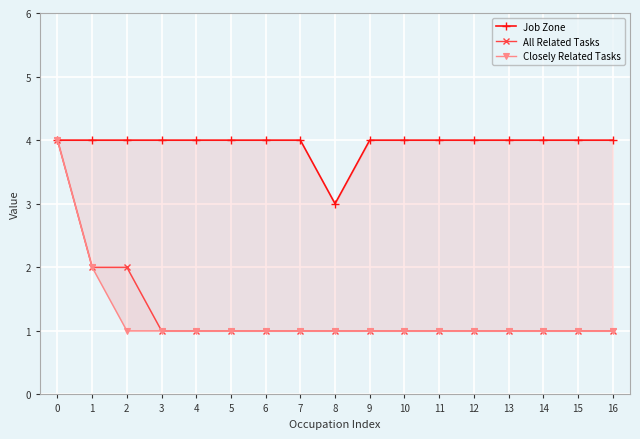

What is the approximate value of All Related Tasks at 2?

2